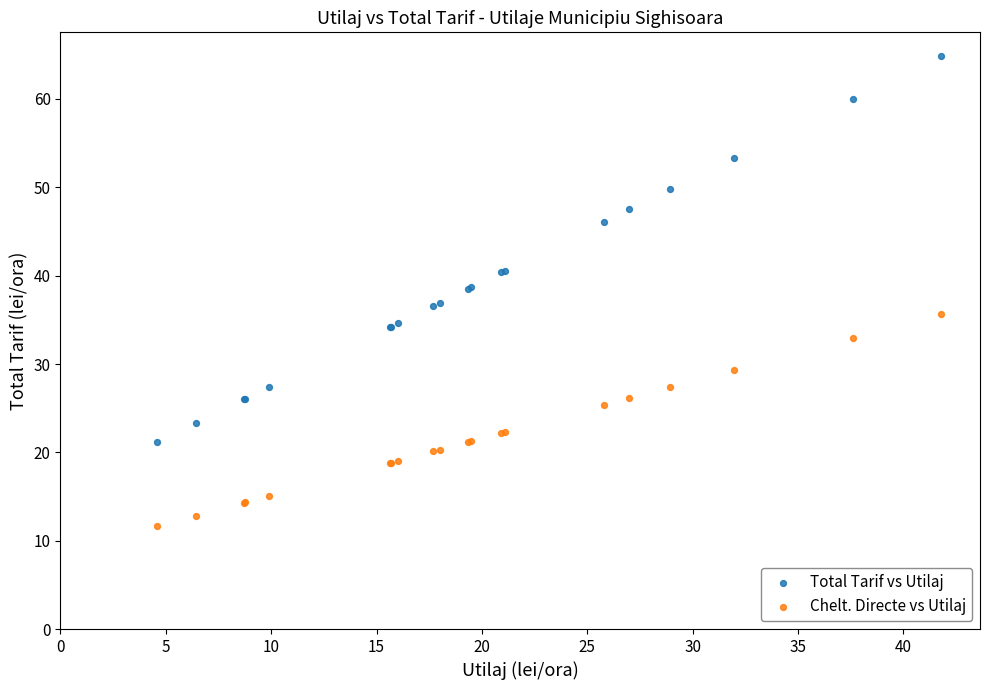

What is the X range (max minus min) for the scatter plot?

37.2